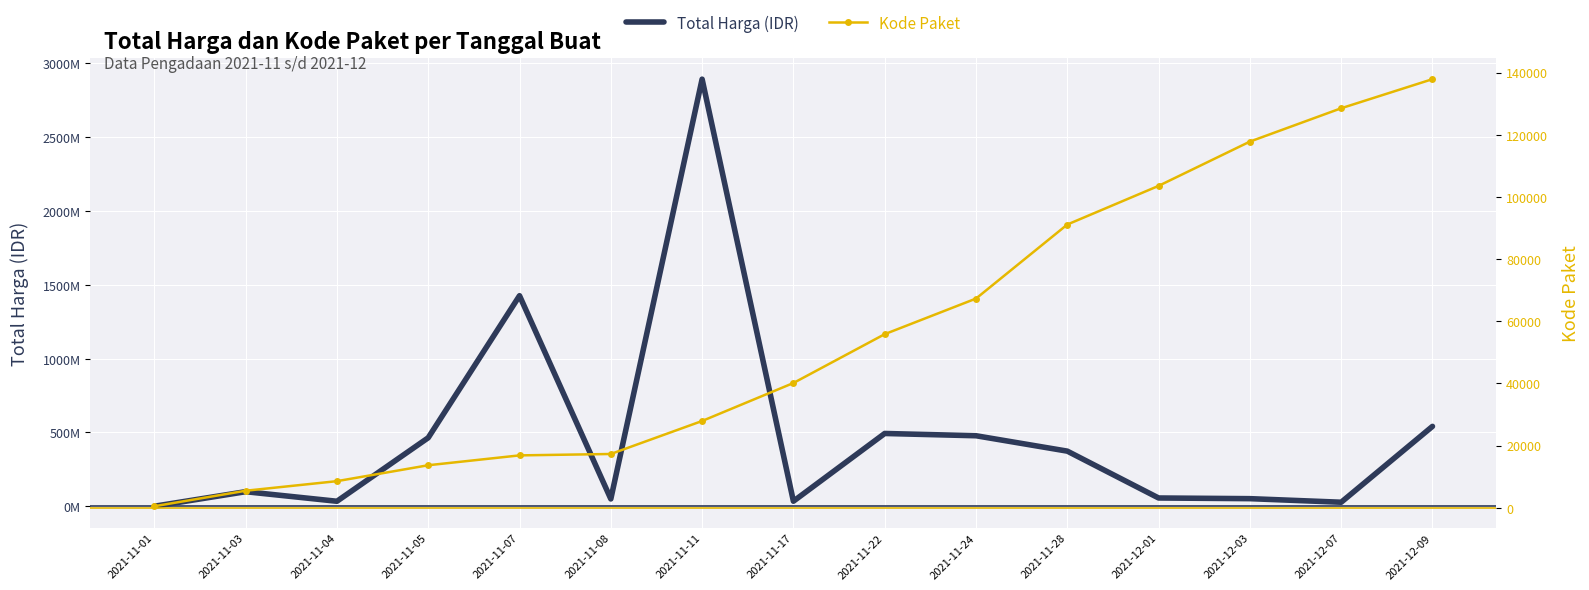

In Total Harga (IDR), how many points are lower than both neighbors (excluding endpoints)?

4